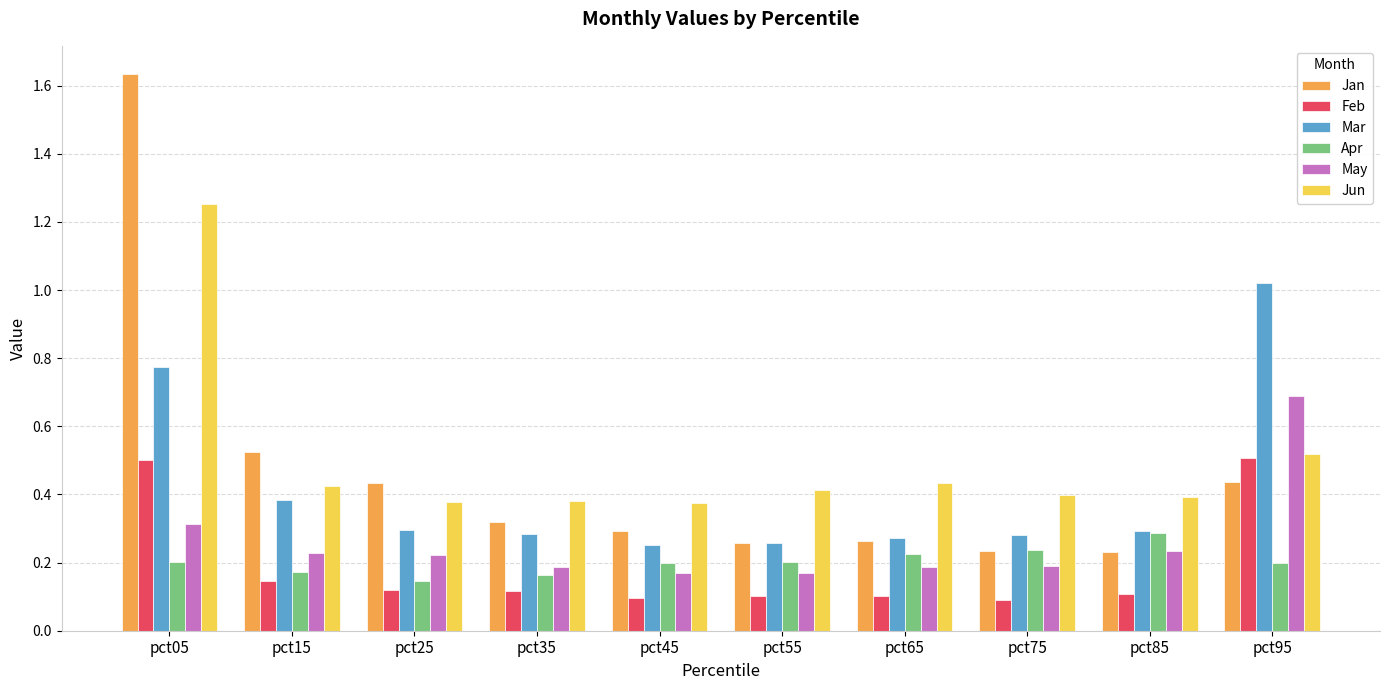

Which category has the highest value across all series?

pct05